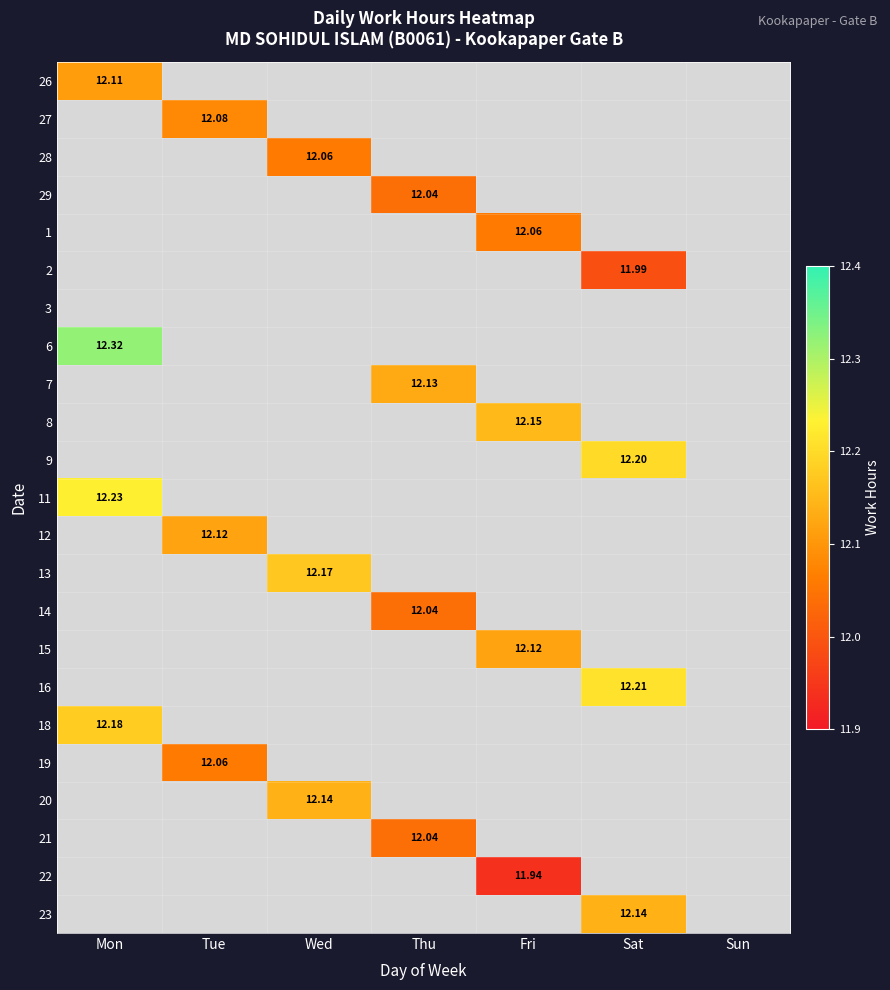

How many values in 1 are above zero?

1